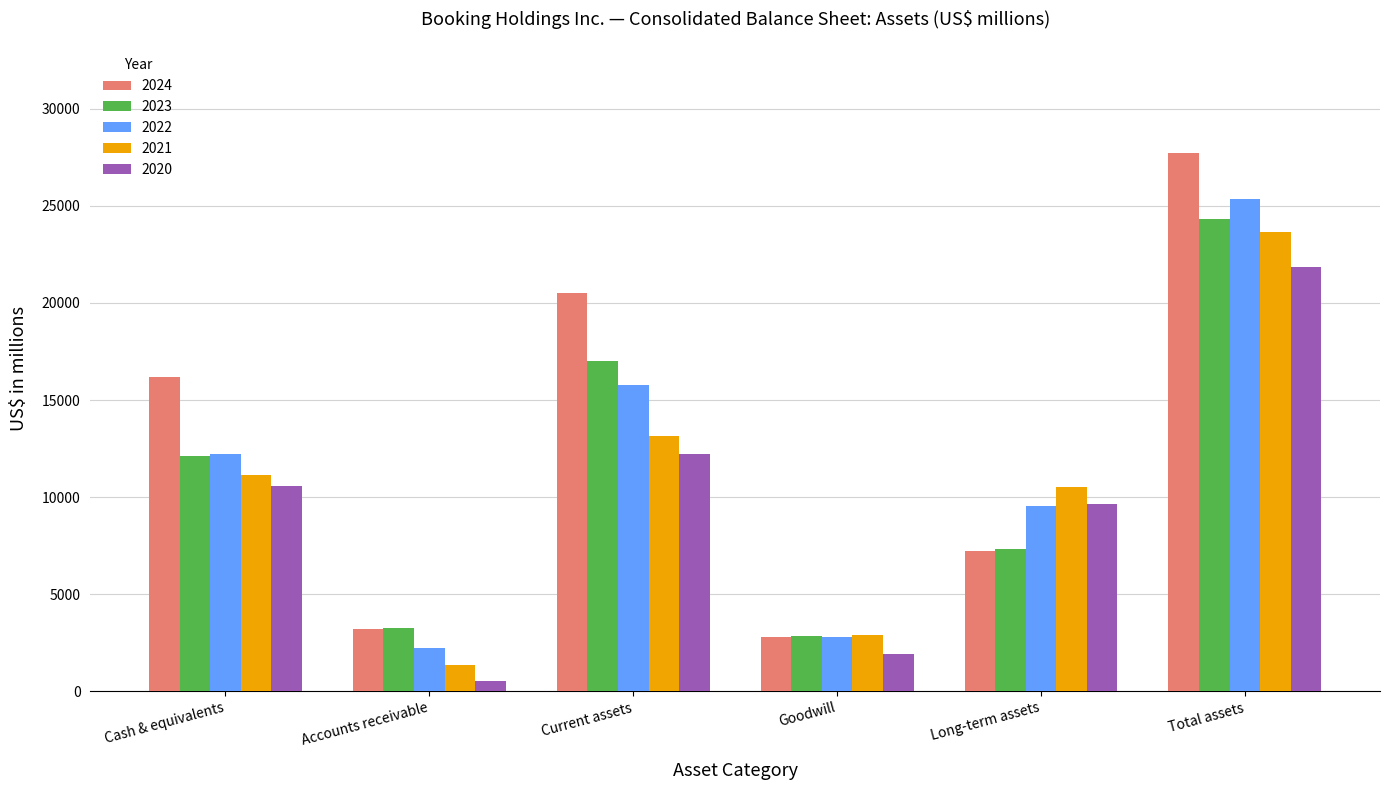

What is the difference between the highest and lowest values at Cash & equivalents?

5602